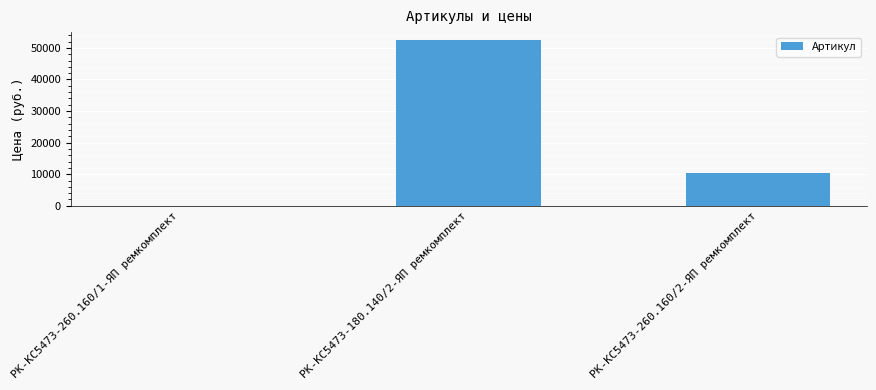

Which label corresponds to the largest value in the chart?

РК-КС5473-180.140/2-ЯП ремкомплект